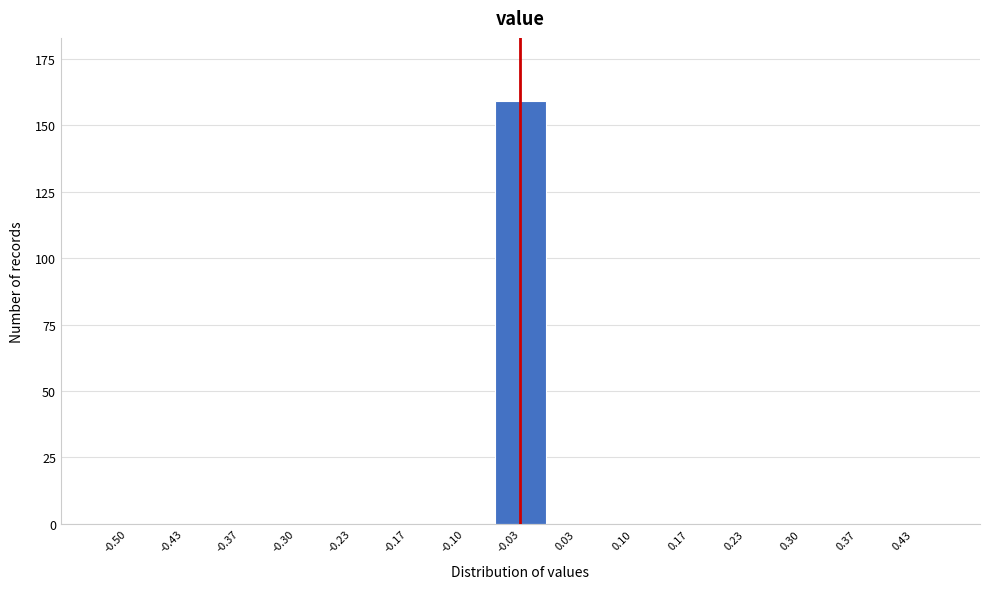

Reading right to left, transcribe all the data shown in this chart.

0.43=0	0.37=0	0.30=0	0.23=0	0.17=0	0.10=0	0.03=0	-0.03=159	-0.10=0	-0.17=0	-0.23=0	-0.30=0	-0.37=0	-0.43=0	-0.50=0